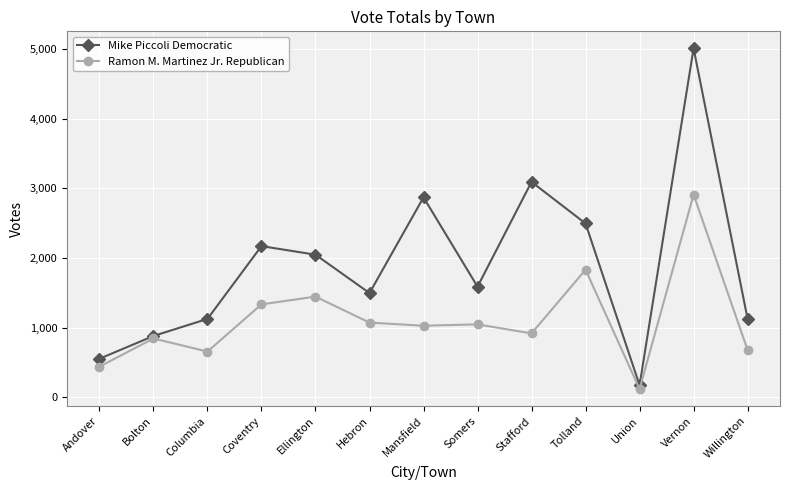

How many interior local peaks does the Mike Piccoli Democratic series have?

4